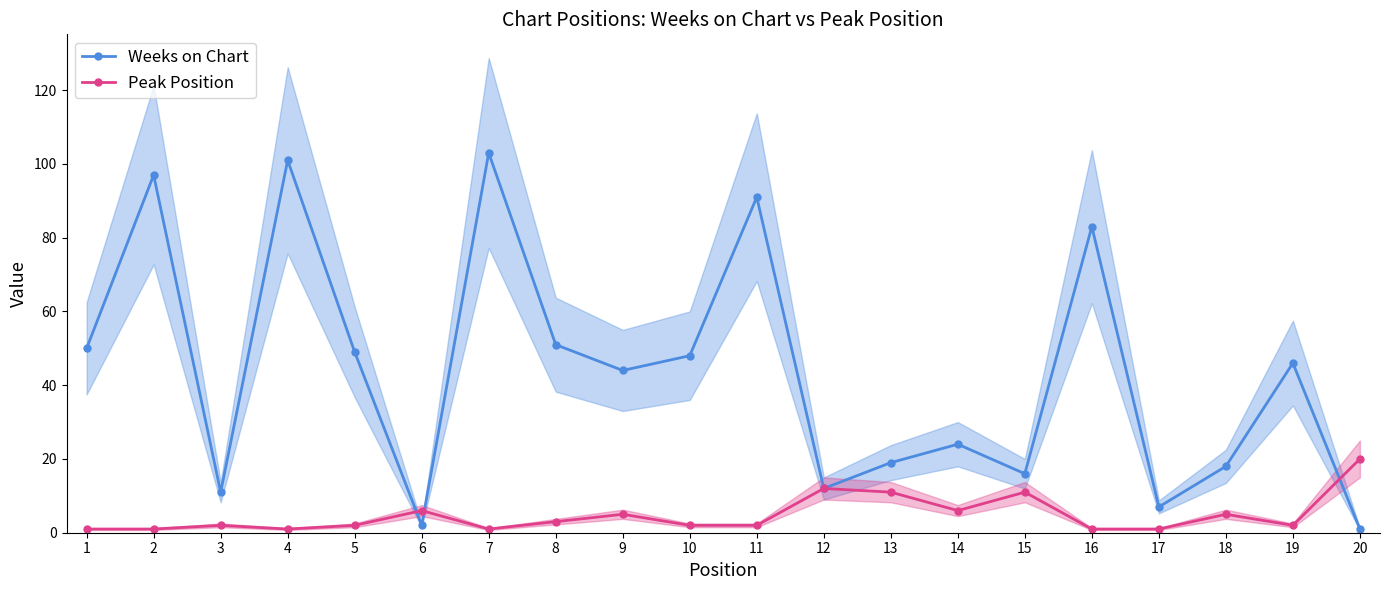

What is the value of the Peak Position point at the 12th from the left?

12